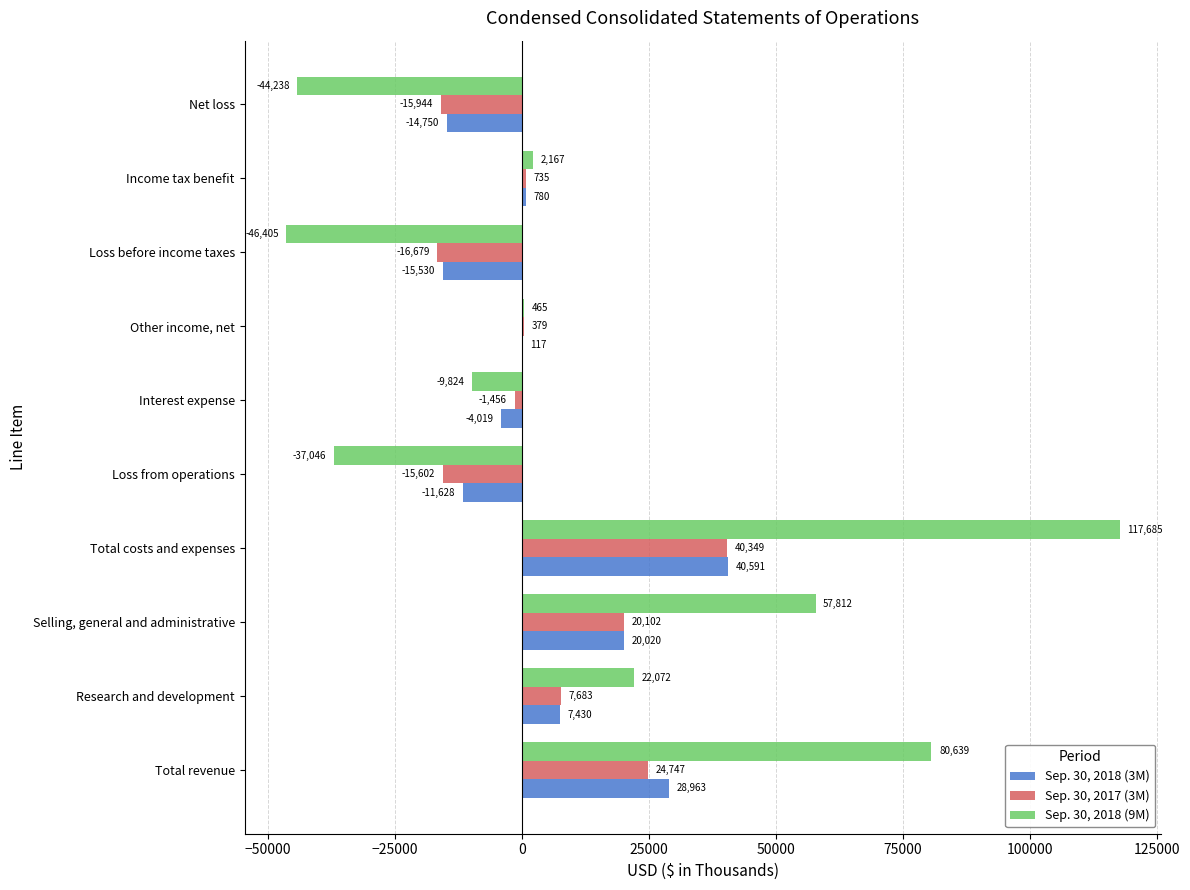

The value of Sep. 30, 2018 (3M) at Interest expense is -4019. True or false?

True